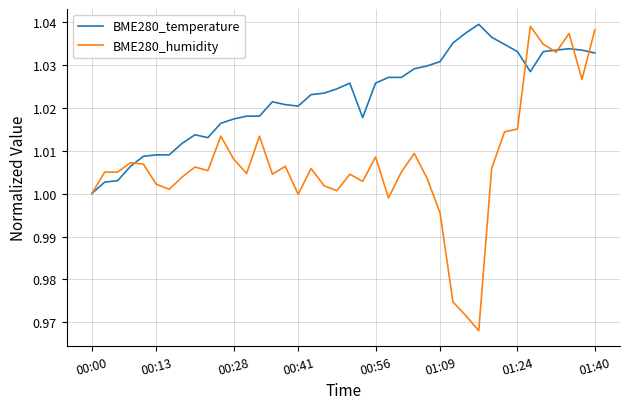

Which series has the largest total across all categories?

BME280_temperature